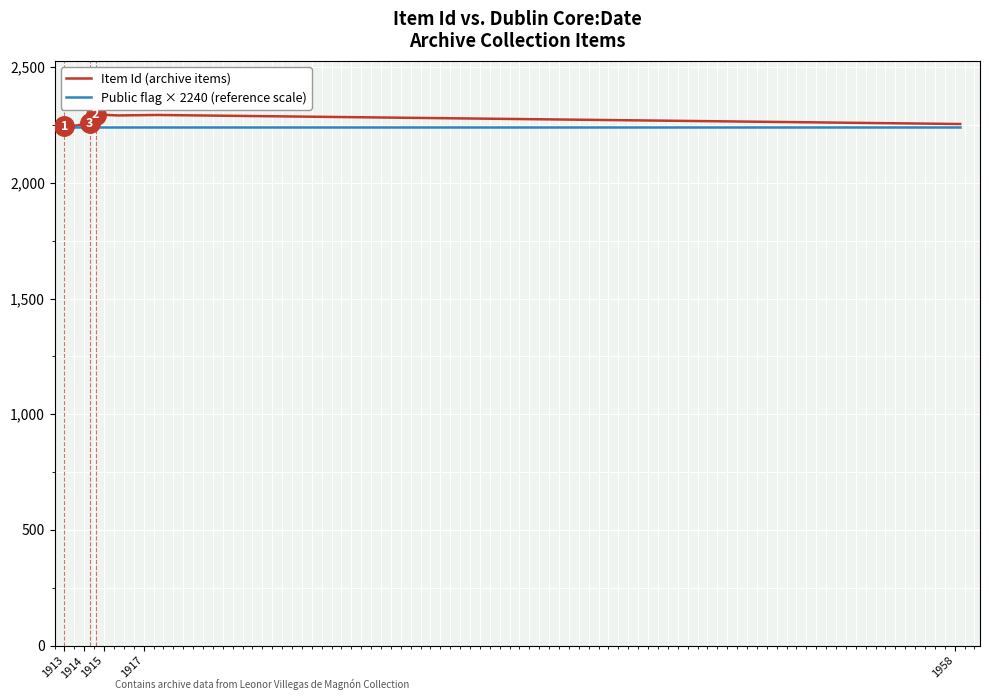

What is the maximum value for Item Id (archive items)?

2297